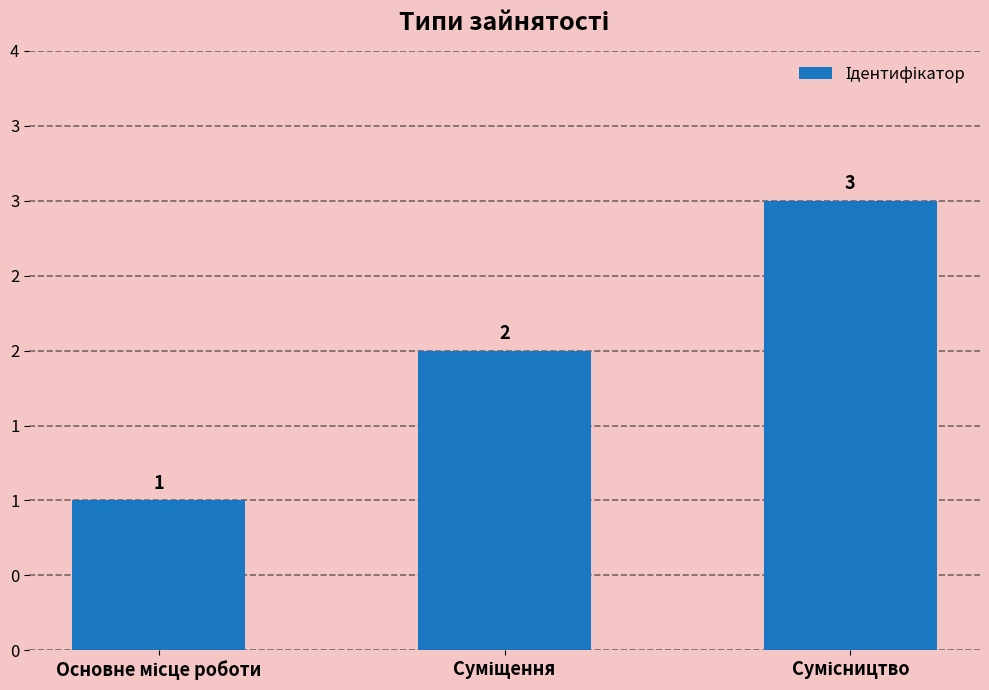

What is the value of the 2nd bar from the left?

2